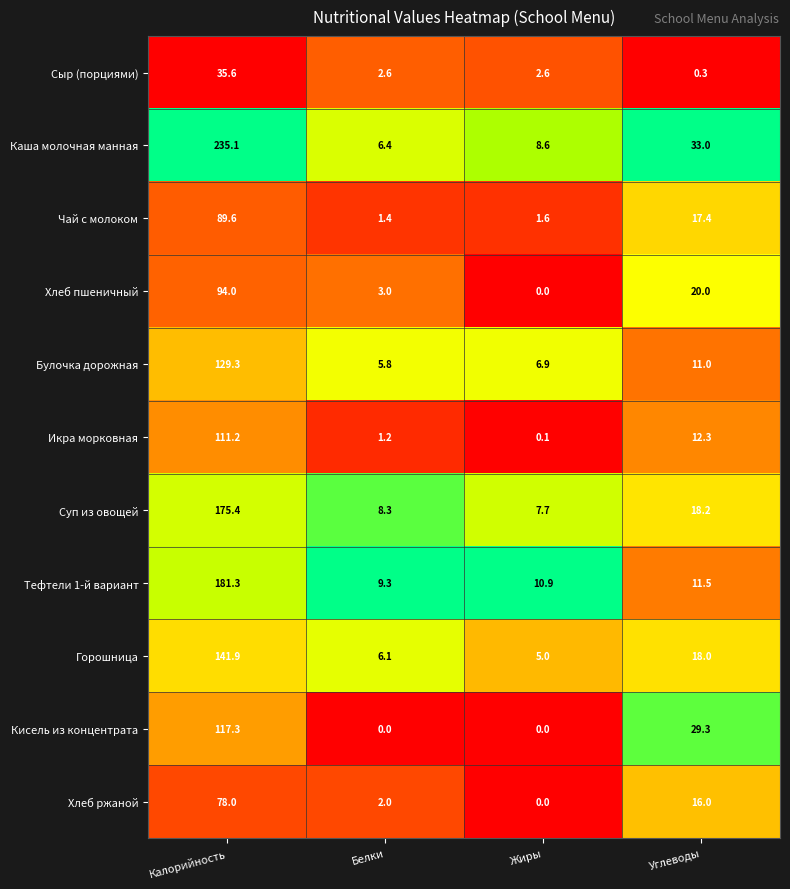

What is the approximate value of Каша молочная манная at Калорийность?

235.1